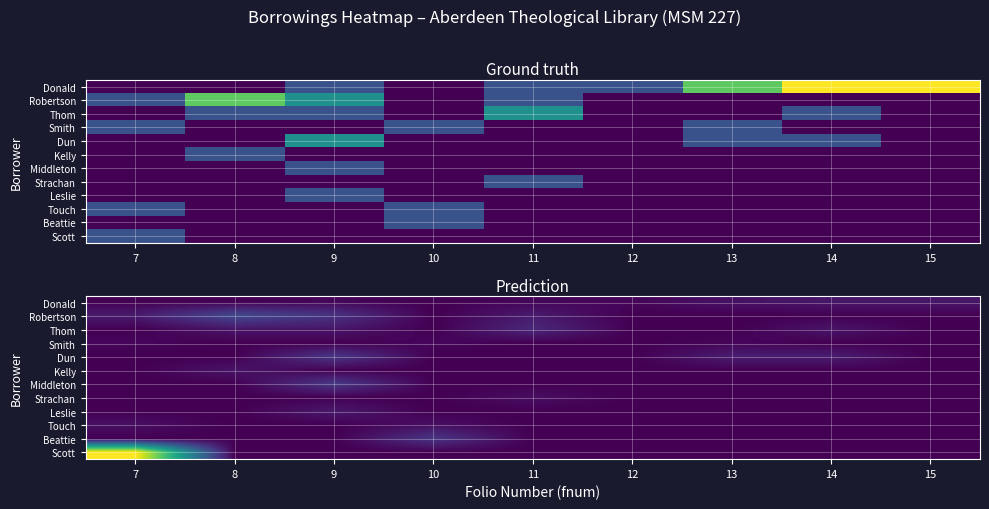

Is the value of Middleton at 12 greater than the value of Donald at 10?

No